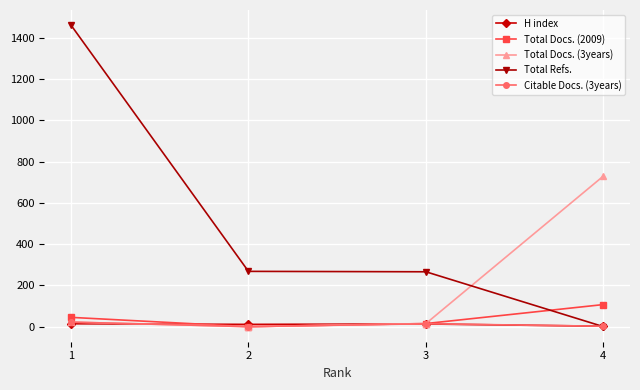

The value of Total Docs. (2009) at 3 is 15. True or false?

True